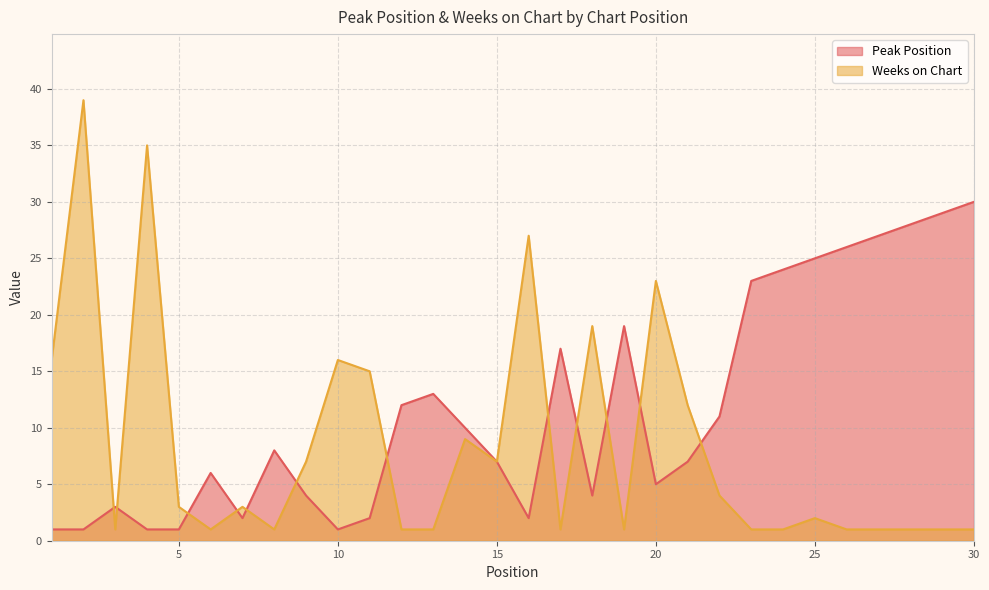

What is the average value of the Weeks on Chart series?

8